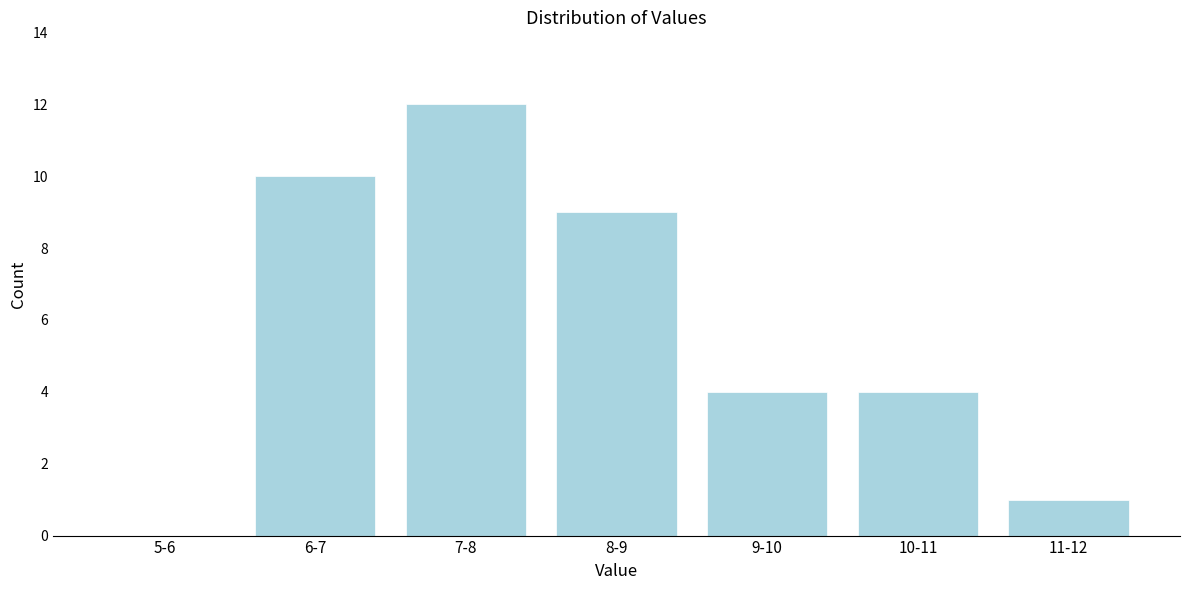

Reading left to right, list all the values displayed in this chart.

5-6=0	6-7=10	7-8=12	8-9=9	9-10=4	10-11=4	11-12=1